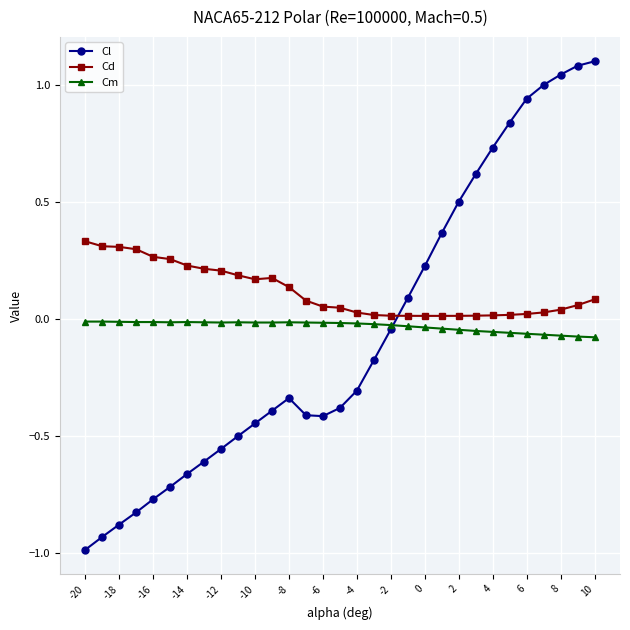

Which series has the widest spread of values?

Cl